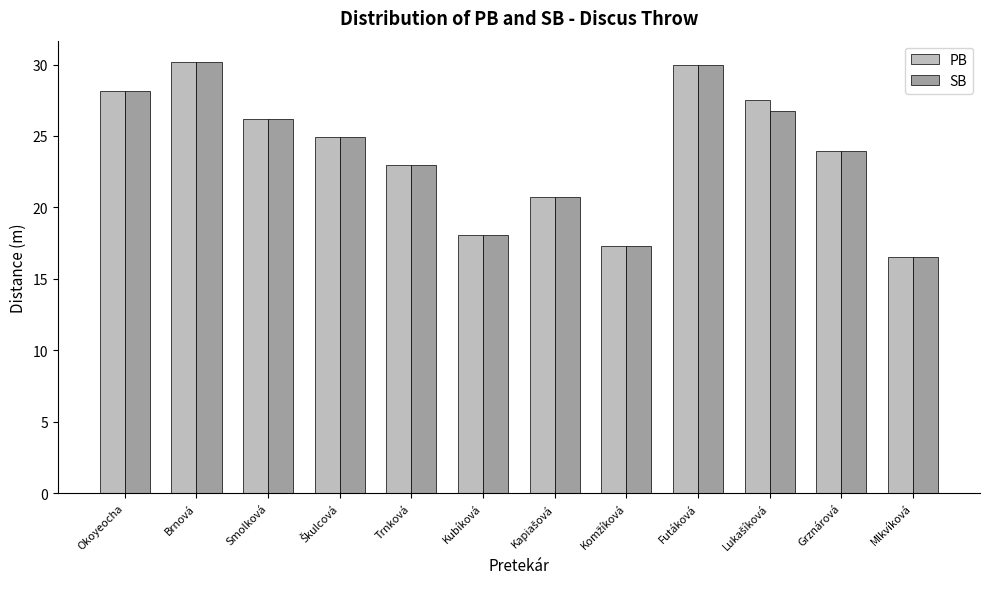

What is the value of the PB bar at the 5th from the left?

23.0